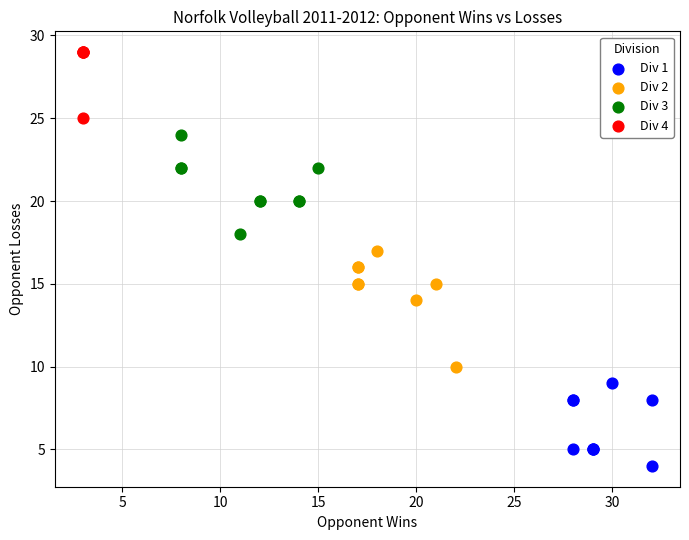

Which series reaches the maximum Y coordinate?

Div 4